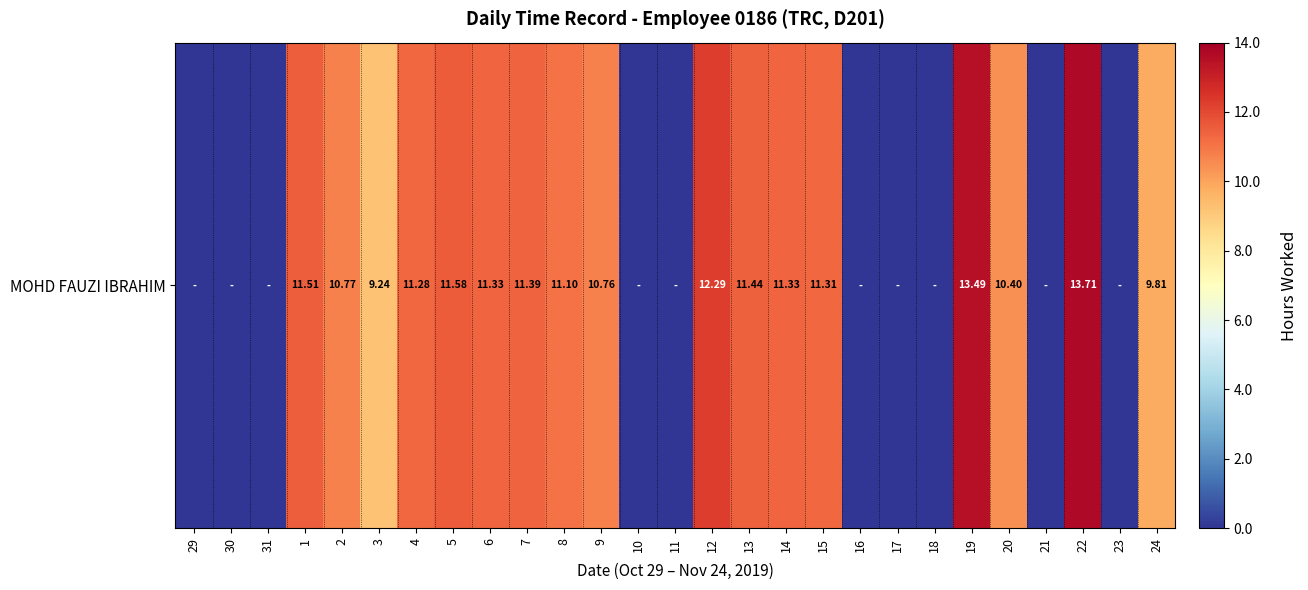

Reading right to left, list all the values displayed in this chart.

9.8	0.0	13.7	0.0	10.4	13.5	0.0	0.0	0.0	11.3	11.3	11.4	12.3	0.0	0.0	10.8	11.1	11.4	11.3	11.6	11.3	9.2	10.8	11.5	0.0	0.0	0.0